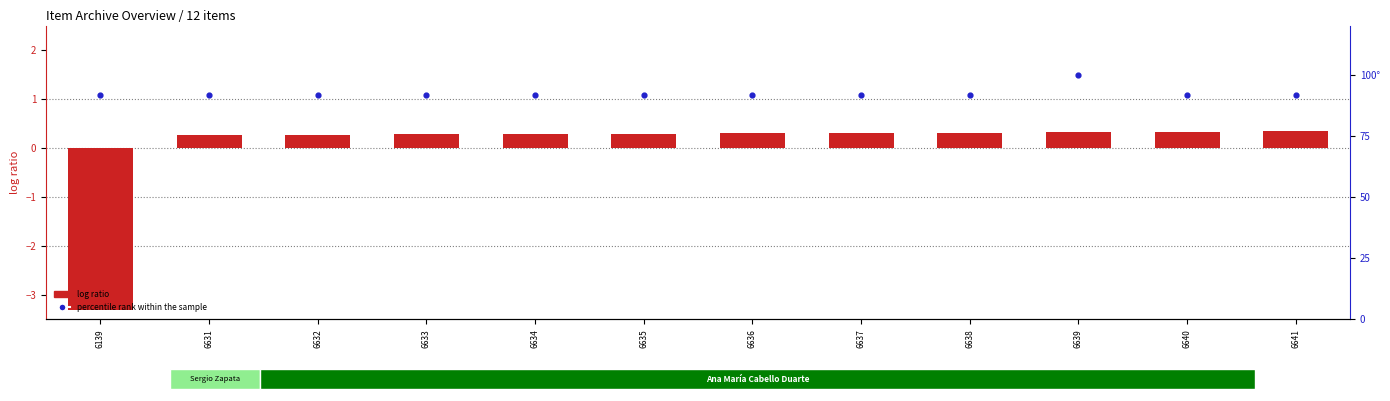

Which series has the largest Y range (max minus min)?

percentile rank within the sample